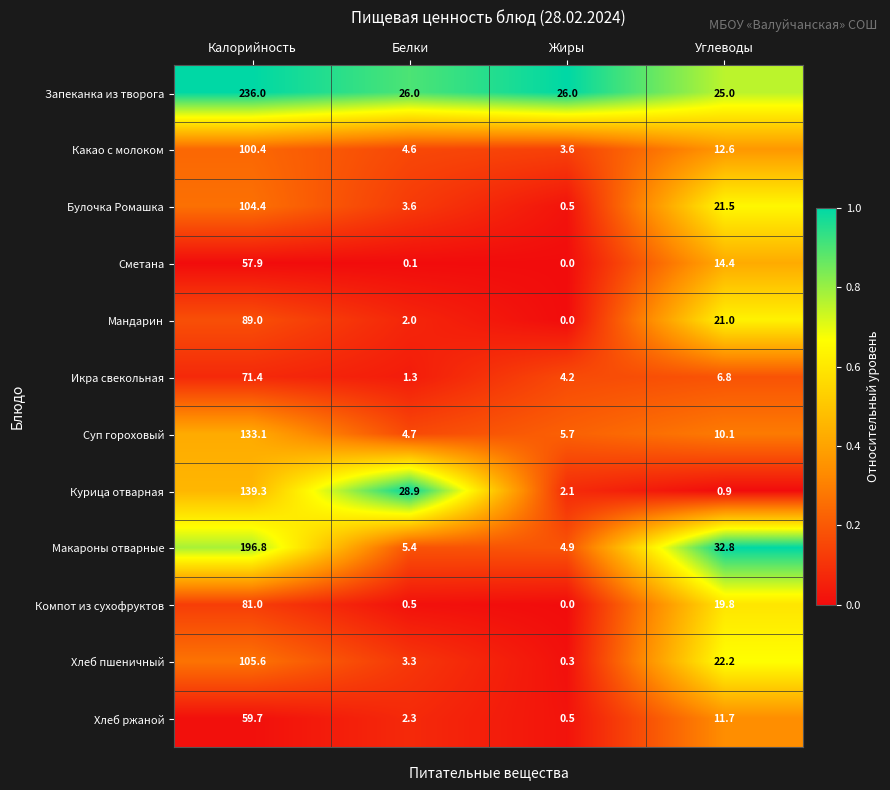

At how many categories does at least one series exceed 0?

4